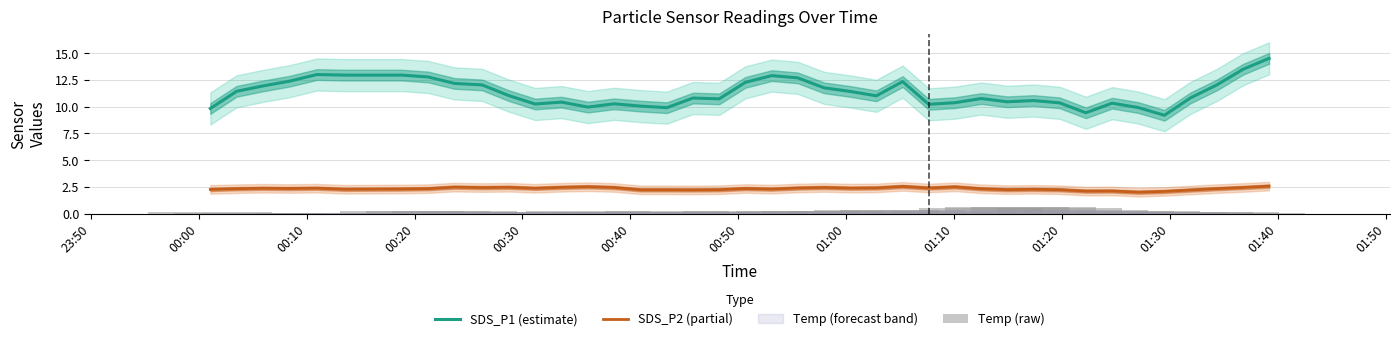

What is the lowest value of the SDS_P1 (estimate) series?

9.2